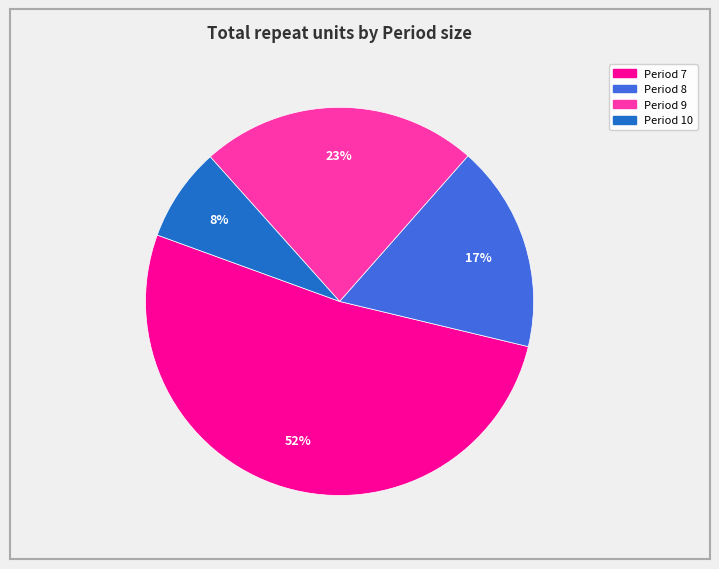

Does any single category account for the majority?

Yes